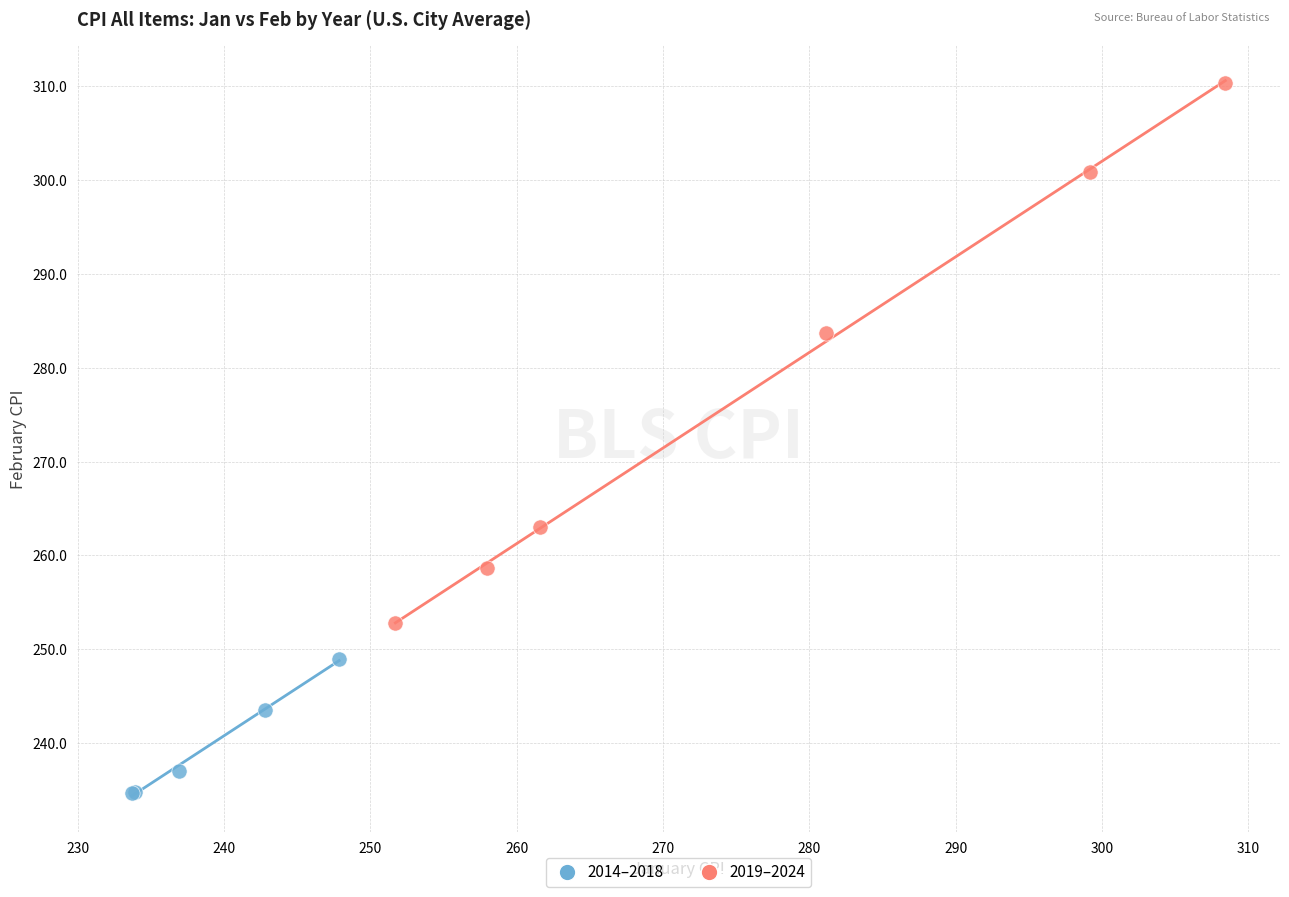

What are all the series names shown in the legend?

2014–2018, 2019–2024